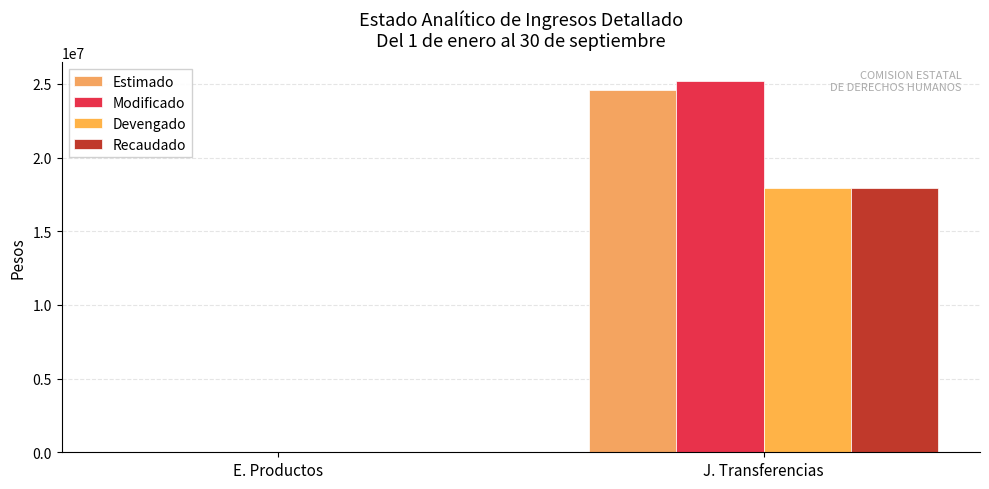

Reading left to right, extract all data points from this chart.

Estimado: 0	24589166
Modificado: 374	25195243
Devengado: 374	17961536
Recaudado: 374	17961536